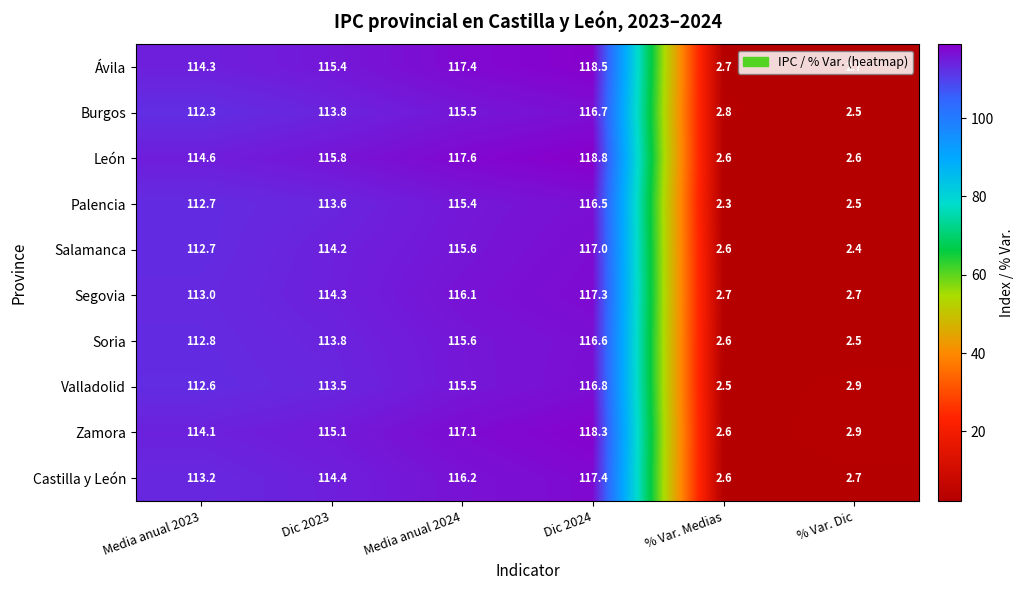

What is the difference between the highest and lowest values at Media anual 2023?

2.3